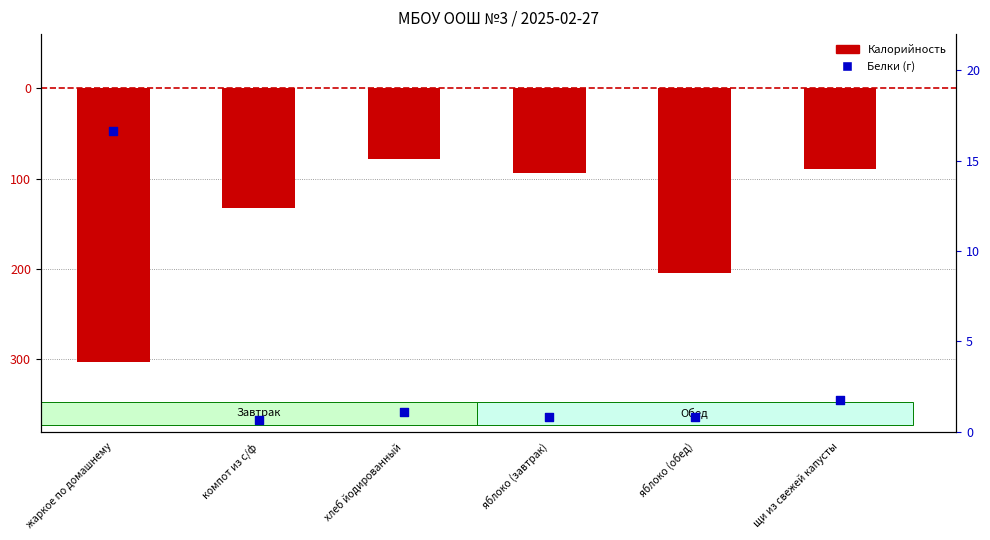

What are all the series names shown in the legend?

Калорийность, Белки (г)